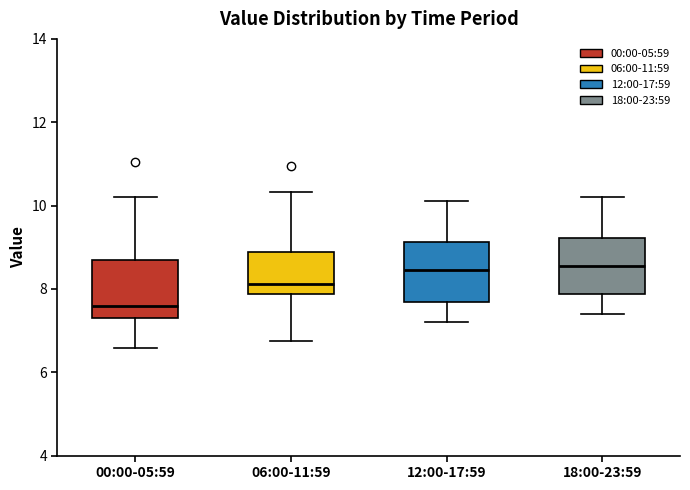

Reading left to right, read every box against the y-axis: the position of its median line, the range the box covers, and the ends of its whiskers. The values are not printed on the chart, so give them approximately, as read against the axis.

00:00-05:59: median 7.6, box 7.2 to 8.8, whiskers 6.6 to 10.2
06:00-11:59: median 8.2, box 7.8 to 8.8, whiskers 6.8 to 10.4
12:00-17:59: median 8.4, box 7.6 to 9.2, whiskers 7.2 to 10.2
18:00-23:59: median 8.6, box 7.8 to 9.2, whiskers 7.4 to 10.2